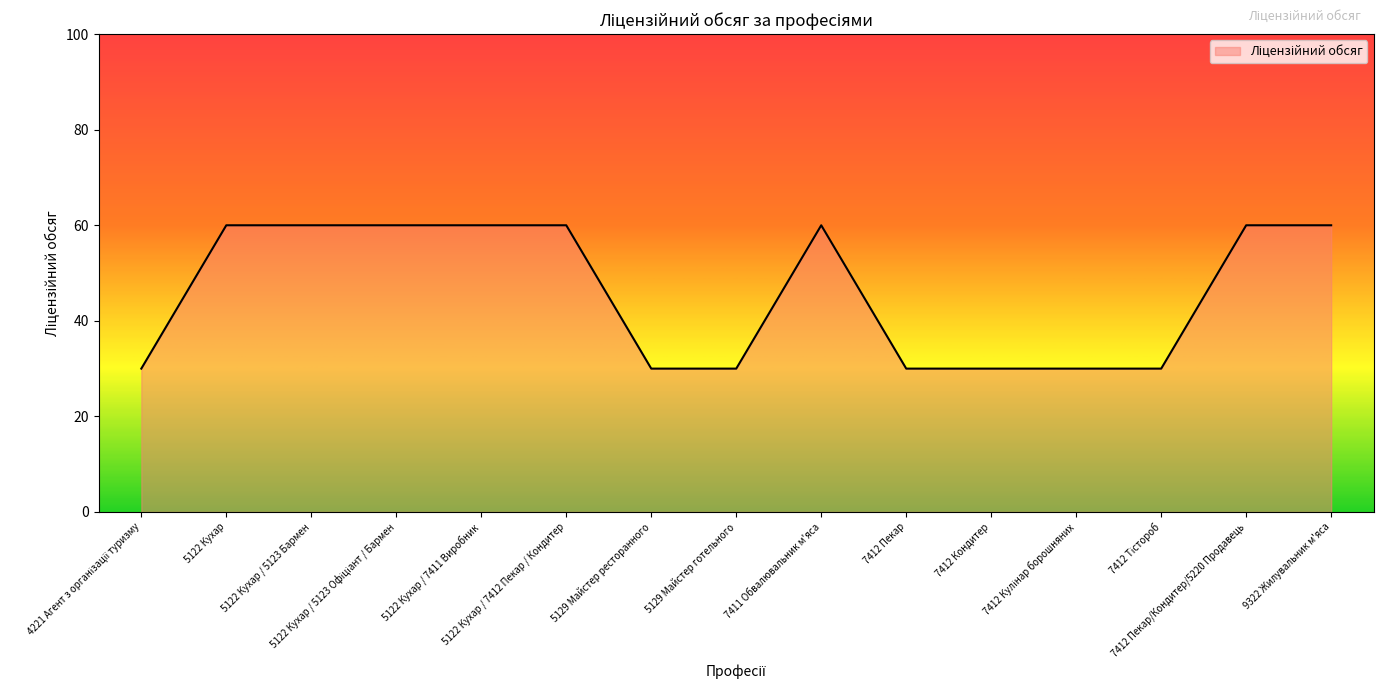

What is the difference between the maximum and minimum values?

30